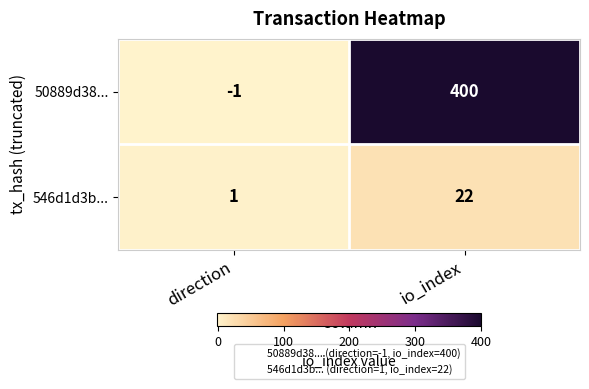

Rank the series by their average value, from lowest to highest.

546d1d3b..., 50889d38...